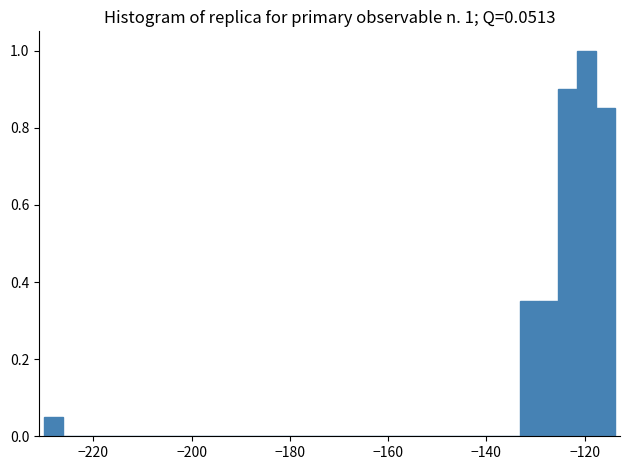

Around what value on the x-axis is the tallest bar? Give the approximate position of its centre, as read against the axis.

-120